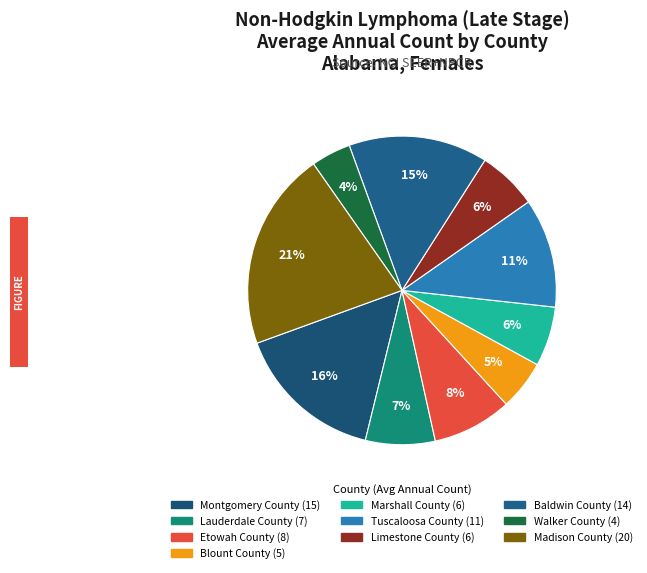

How many segments does this pie chart have?

10